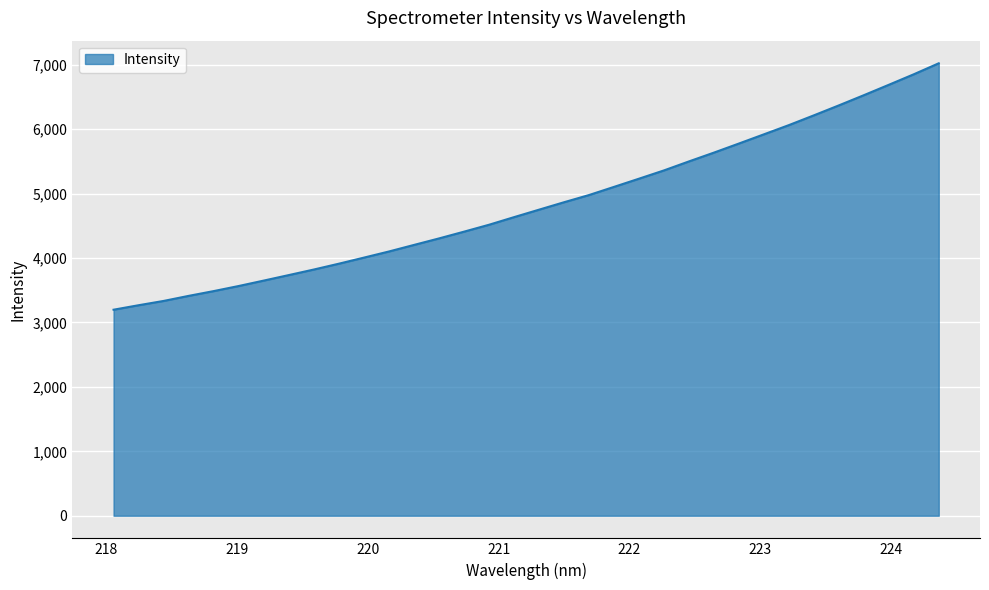

What is the smallest value displayed?

3198.2